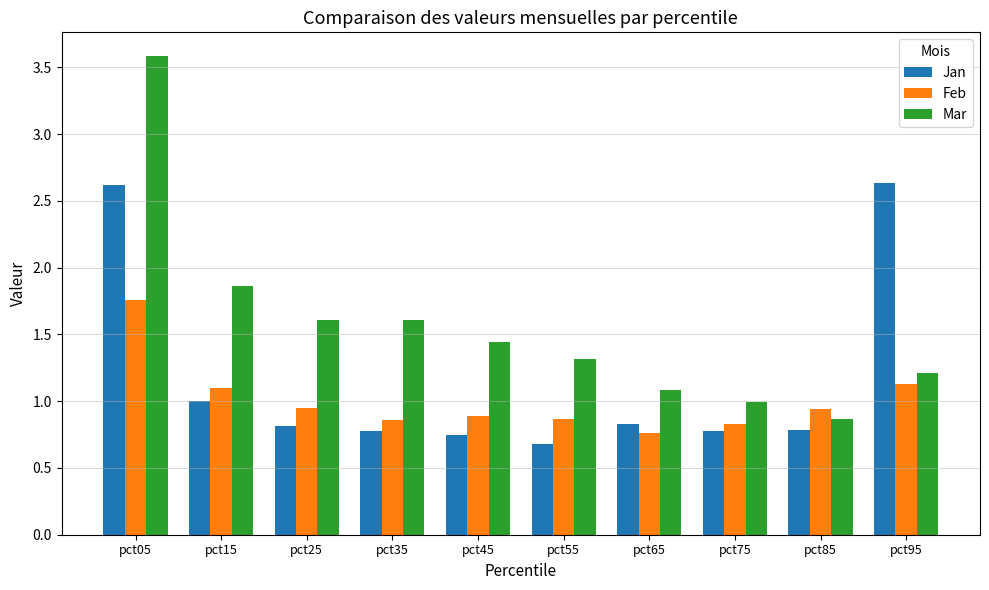

Rank the series by their average value, from highest to lowest.

Mar, Jan, Feb